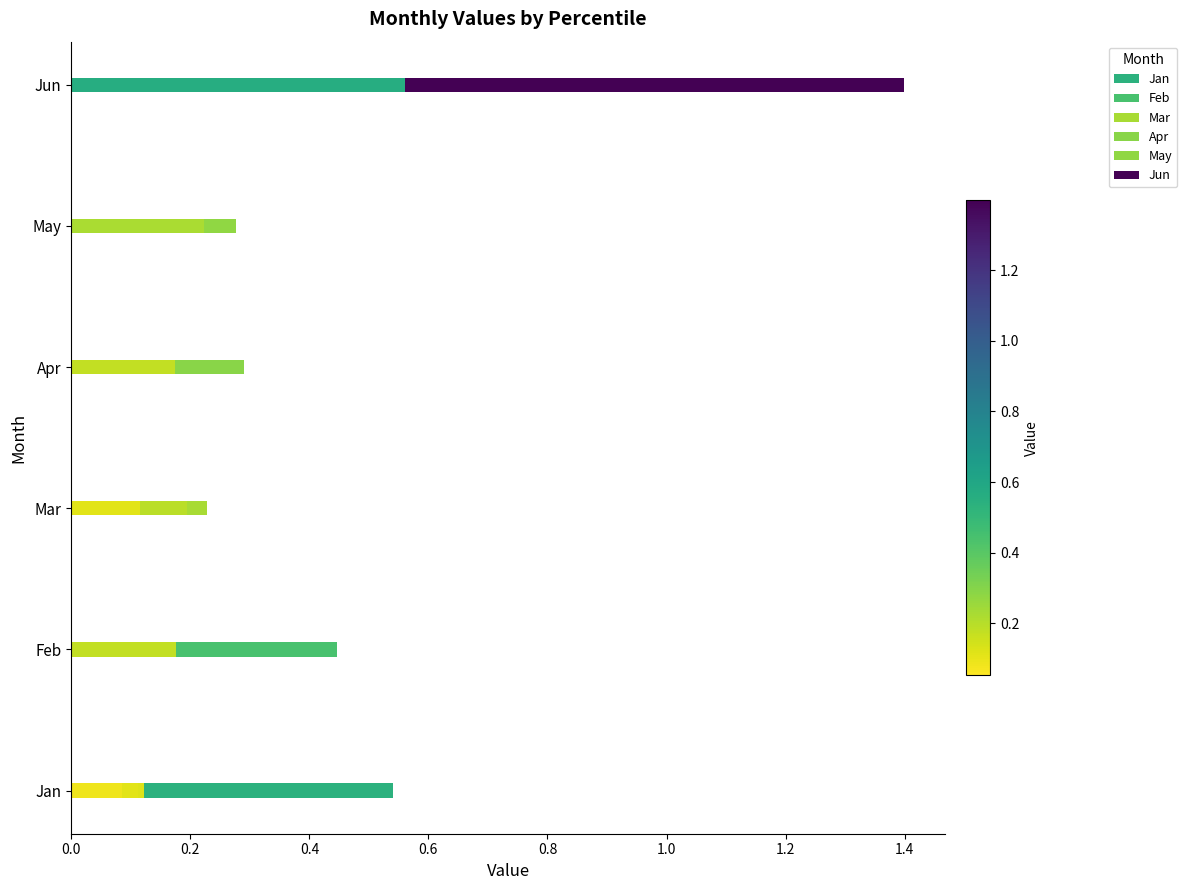

Which series has the widest spread of values?

Jun